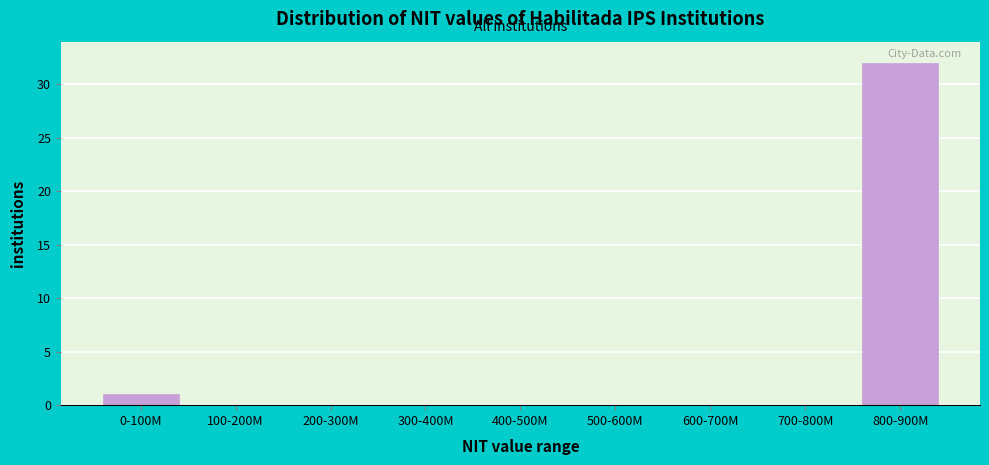

Reading left to right, what are all the values shown in this chart?

0-100M=1	100-200M=0	200-300M=0	300-400M=0	400-500M=0	500-600M=0	600-700M=0	700-800M=0	800-900M=32